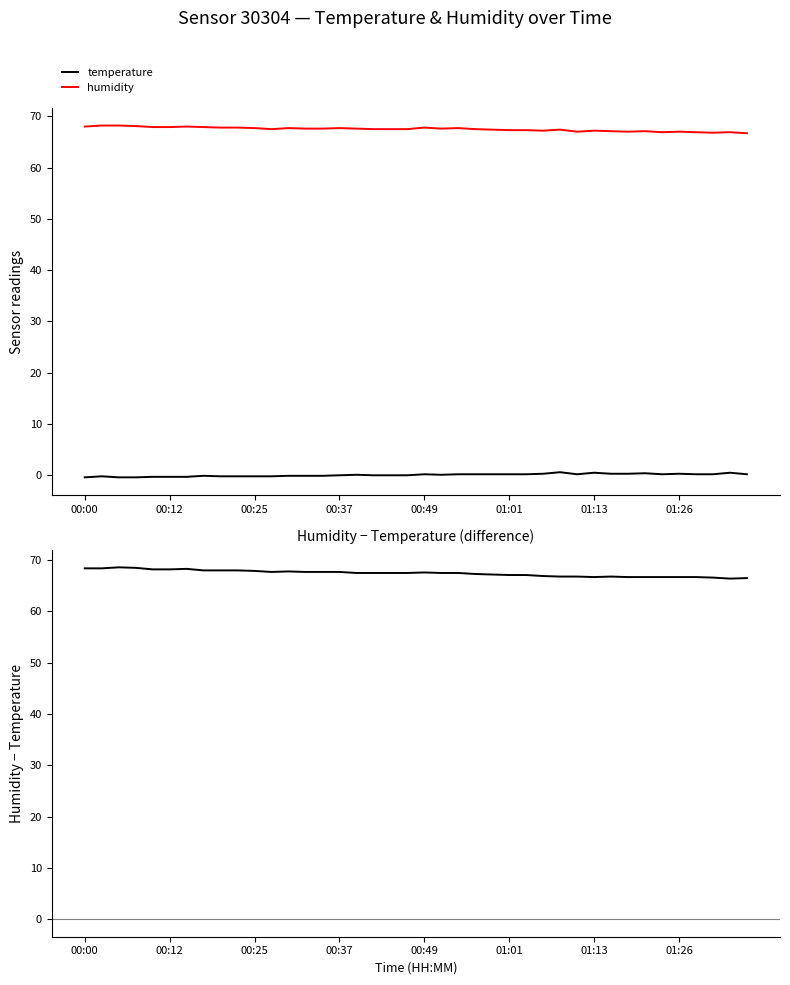

True or false: temperature and humidity intersect in this chart.

False